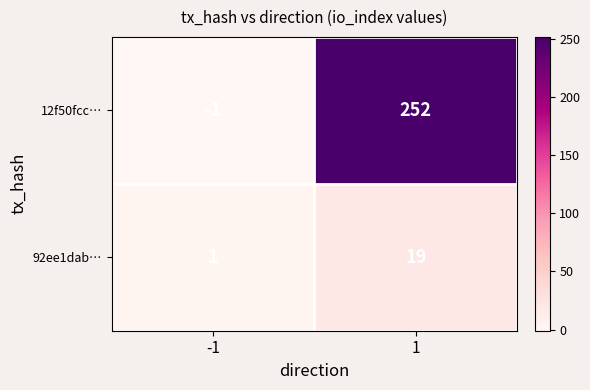

Reading right to left, extract all data points from this chart.

12f50fcc…: 1=252	-1=-1
92ee1dab…: 1=19	-1=1